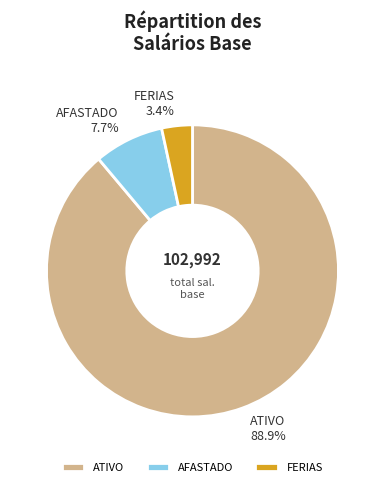

What portion of the pie excludes AFASTADO?

92.3%